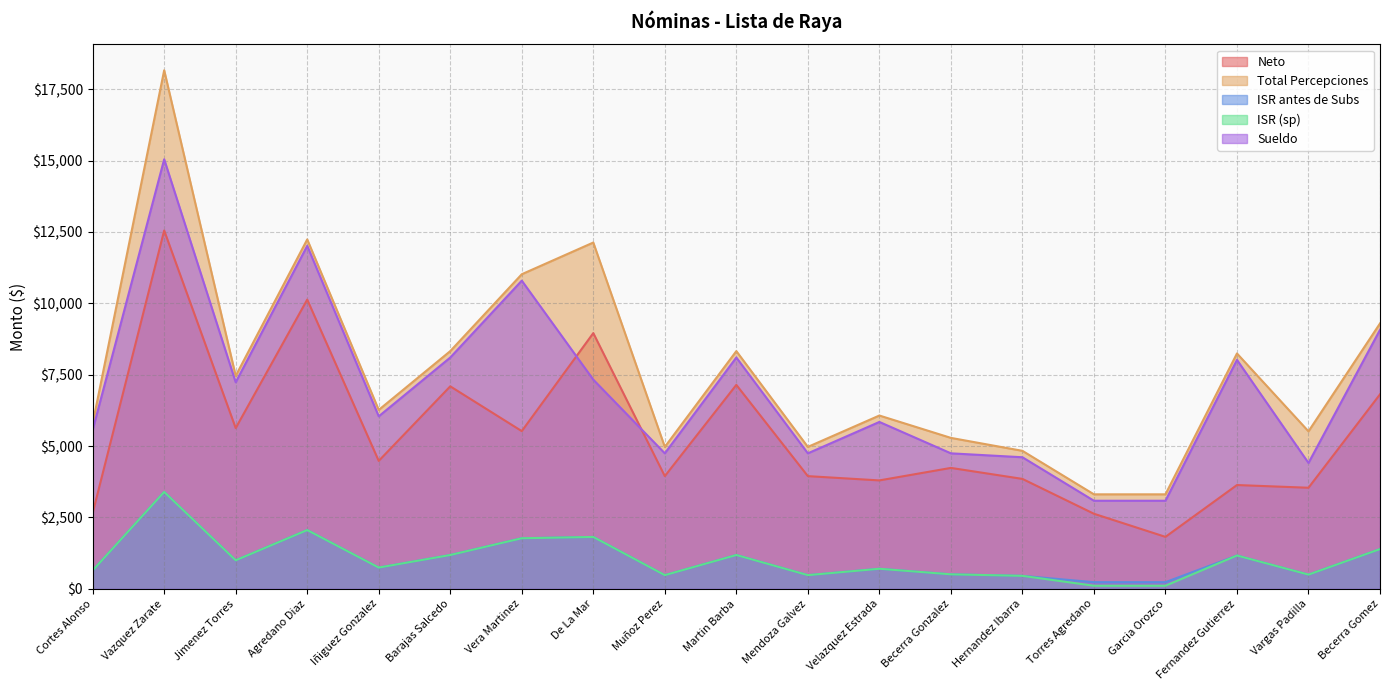

Does the chart have visible grid lines?

Yes